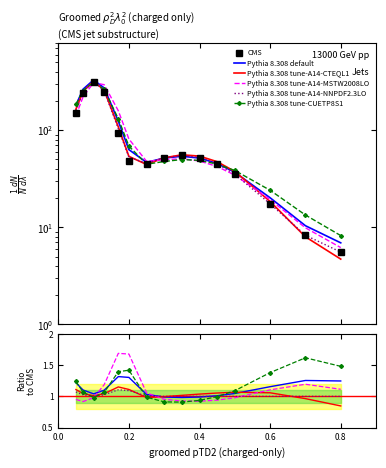

Which series has the largest total across all categories?

Pythia 8.308 tune-CUETP8S1